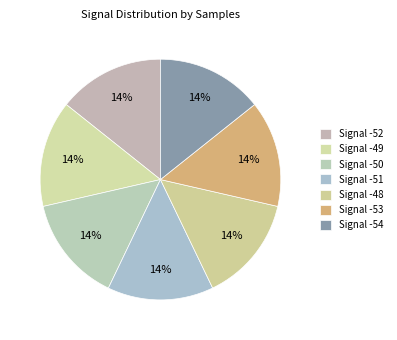

What is the smallest slice in the pie chart?

-48